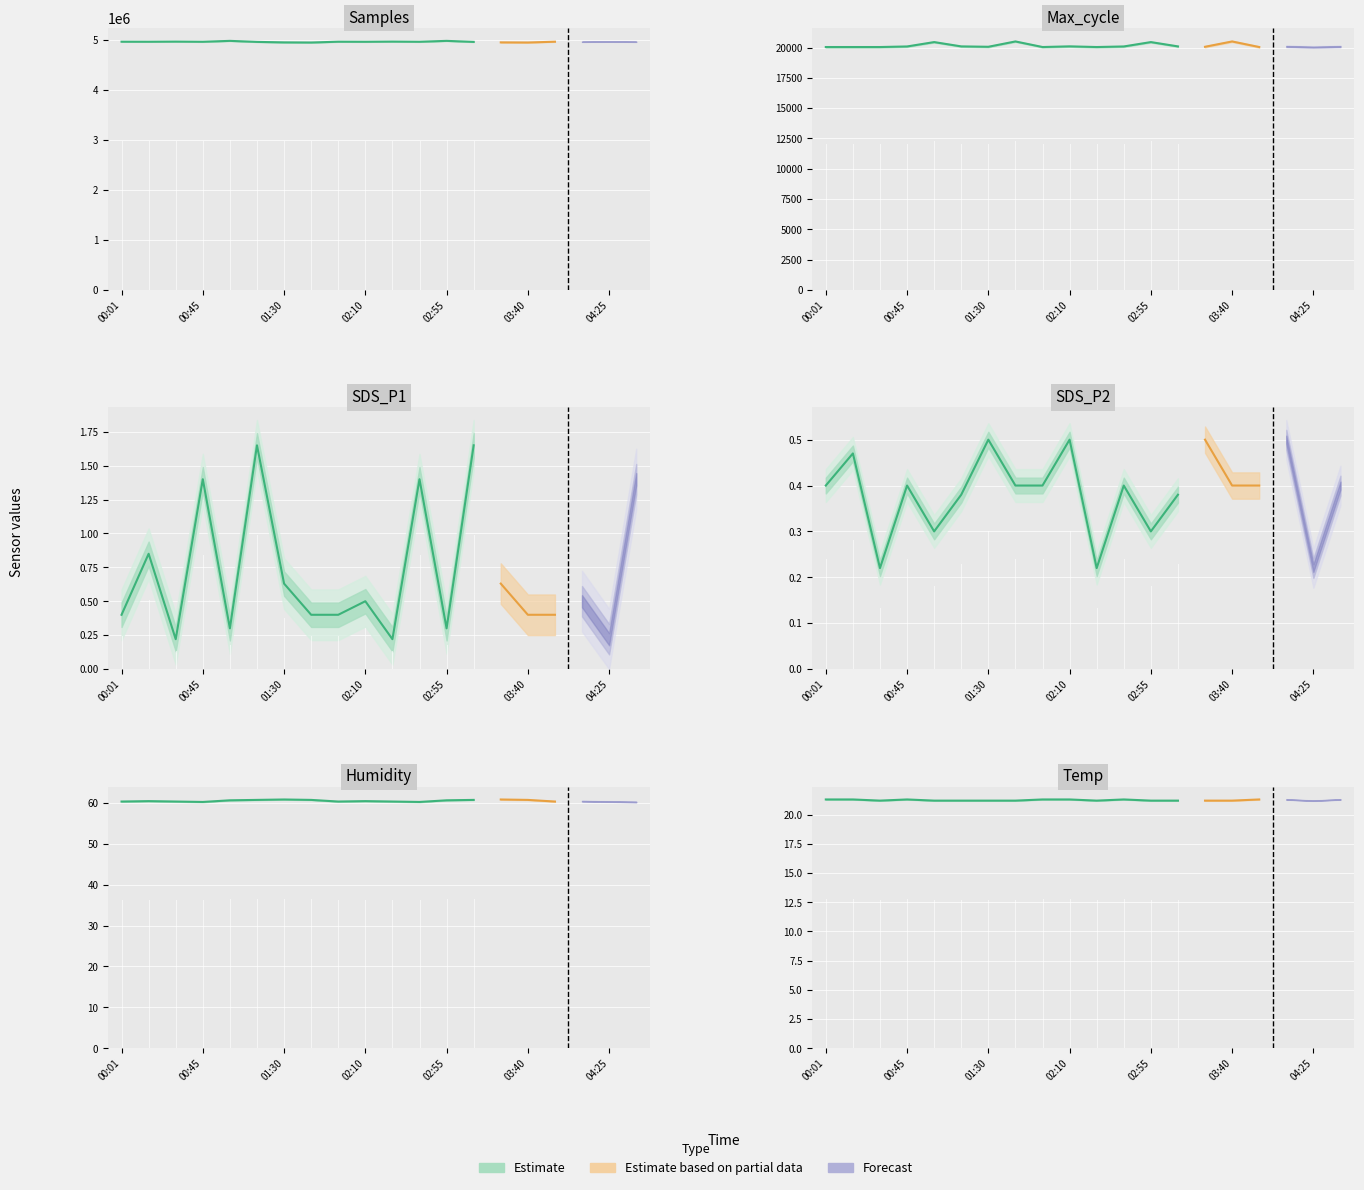

Which label corresponds to the largest value in the chart?

01:01